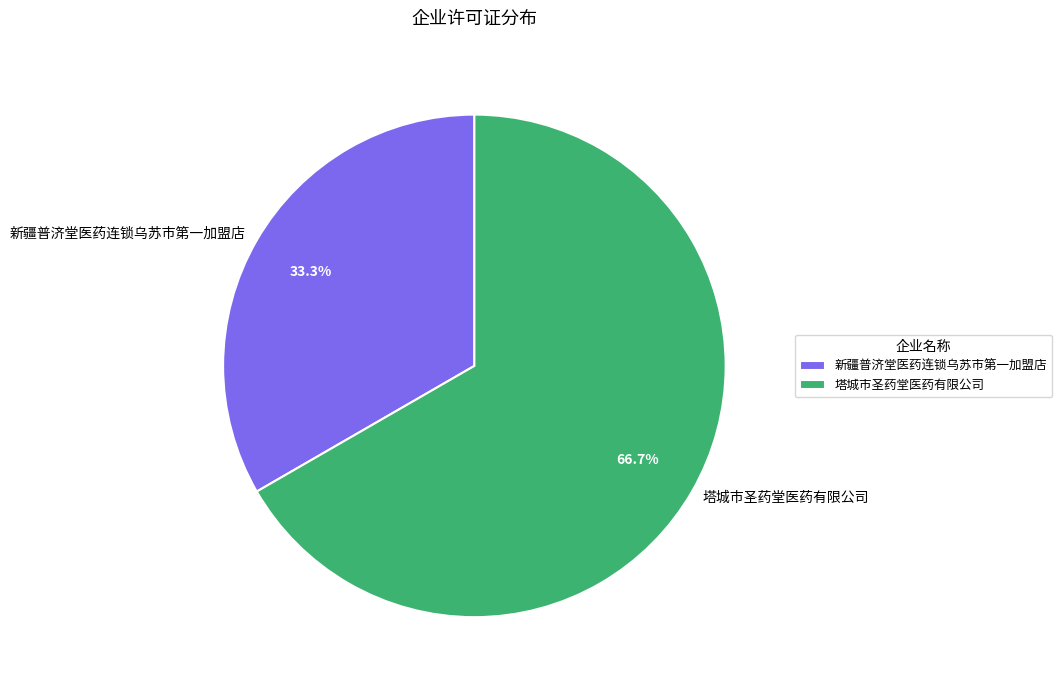

What portion of the pie excludes 新疆普济堂医药连锁乌苏市第一加盟店?

66.7%